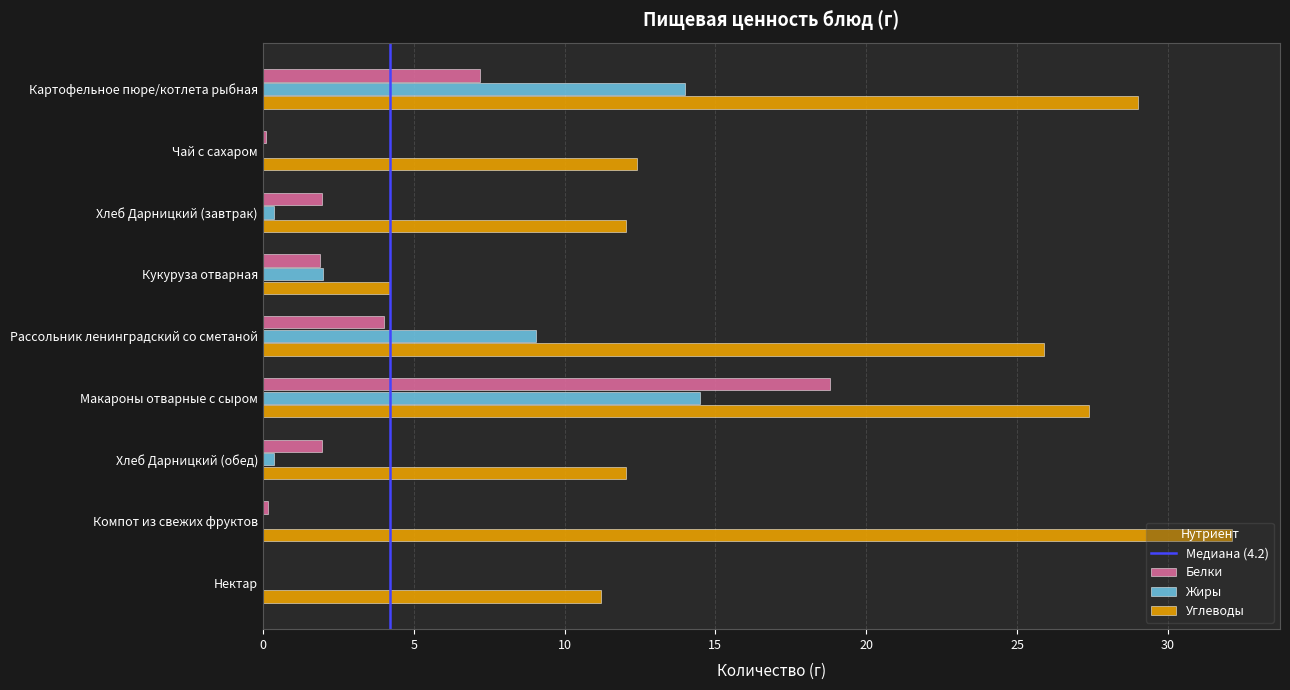

What is the approximate value of Белки at Картофельное пюре/котлета рыбная?

7.2